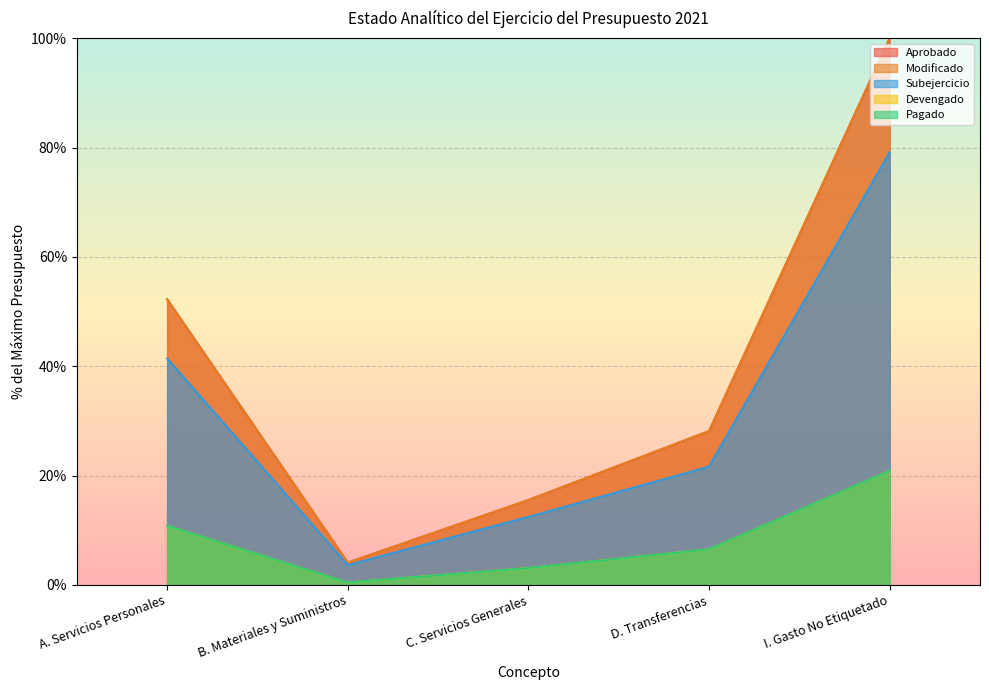

Does the chart display data point markers on the line(s)?

No